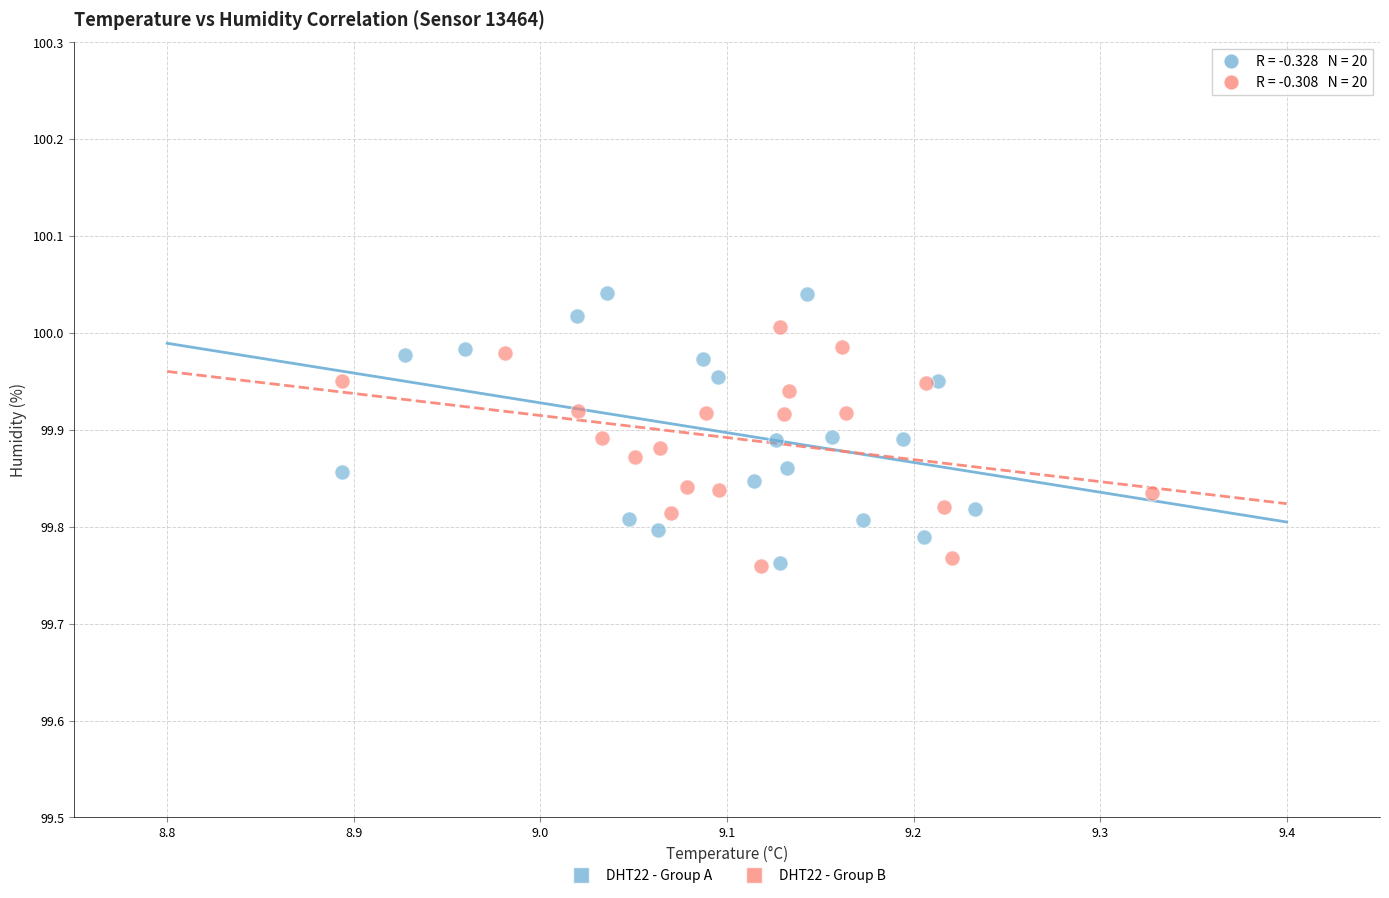

Which series contains the highest Y value?

DHT22 - Group A